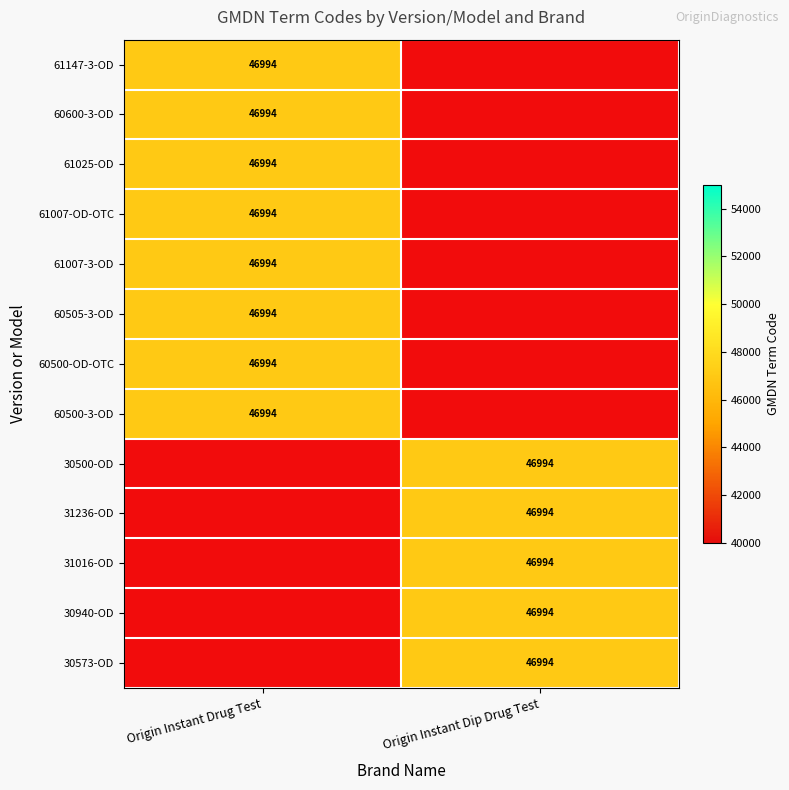

What value does the Origin Instant Drug Test series have at 1?

46994